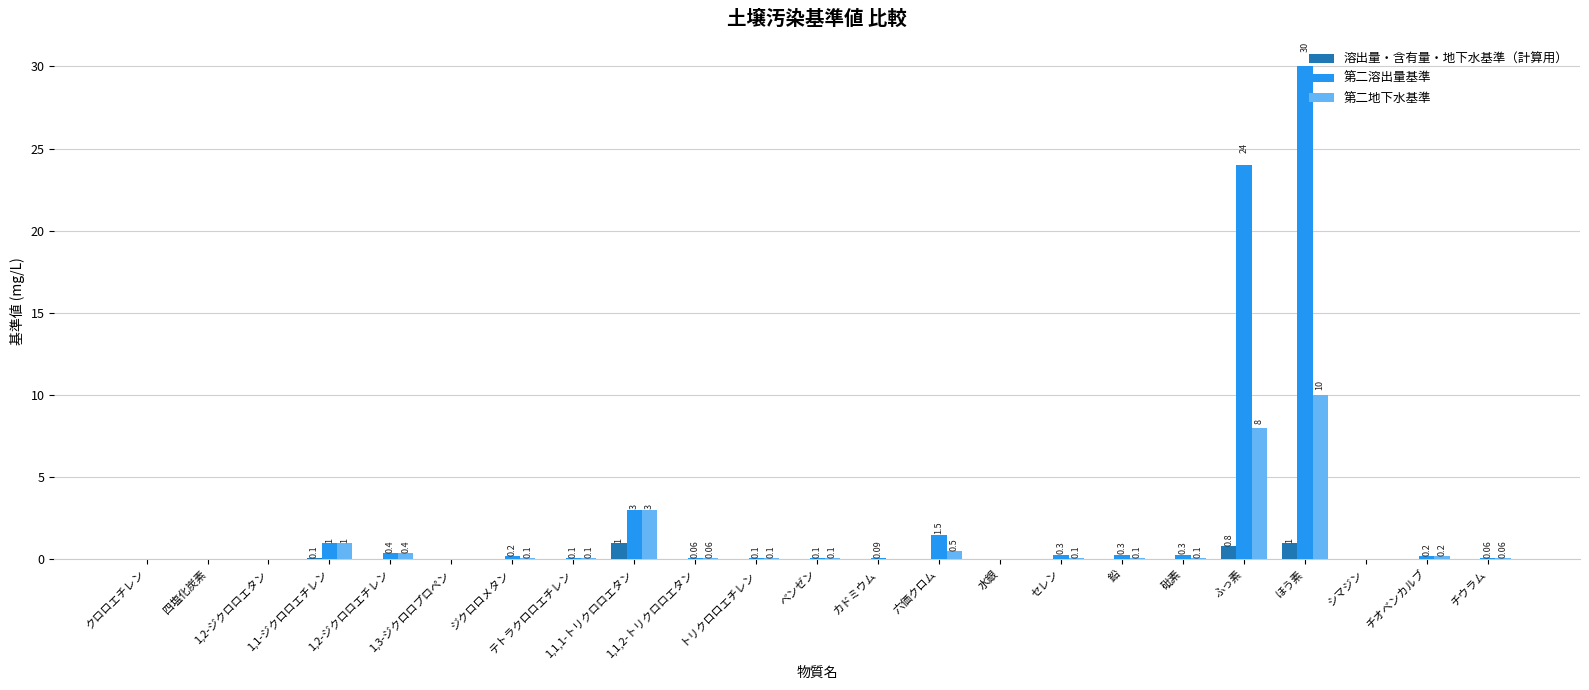

What is the sum of all 第二溶出量基準 values?

61.8